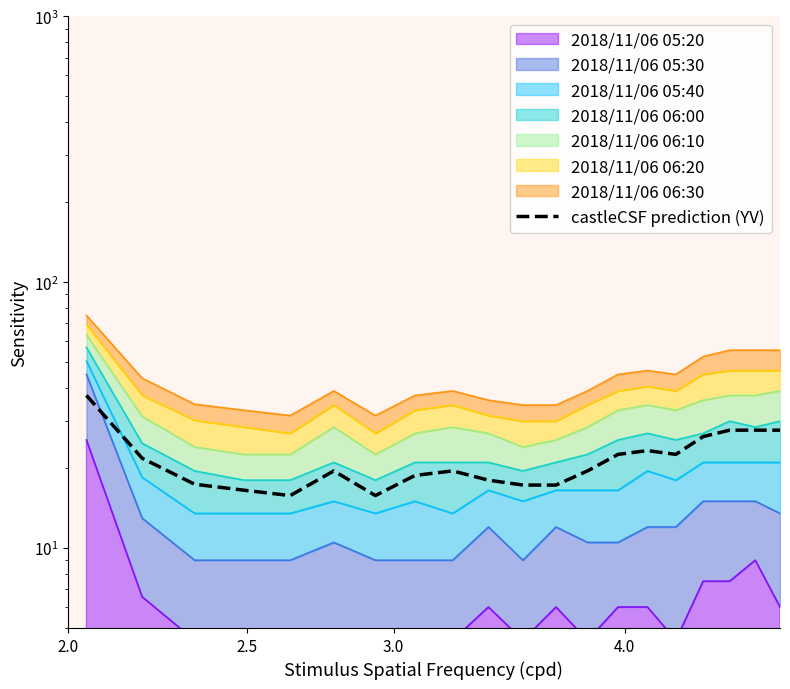

Reading right to left, what are all the values shown in this chart?

27.8	27.8	27.8	26.2	22.5	23.2	22.5	19.5	17.2	17.2	18.0	19.5	18.8	15.8	19.5	15.8	16.5	17.4	21.8	37.5